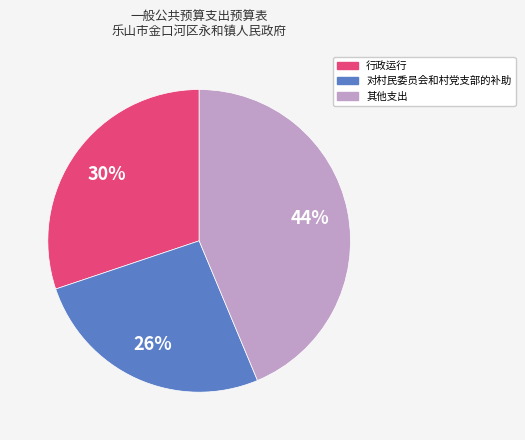

To the nearest percent, what is the difference between the largest and smallest slice percentages?

18%